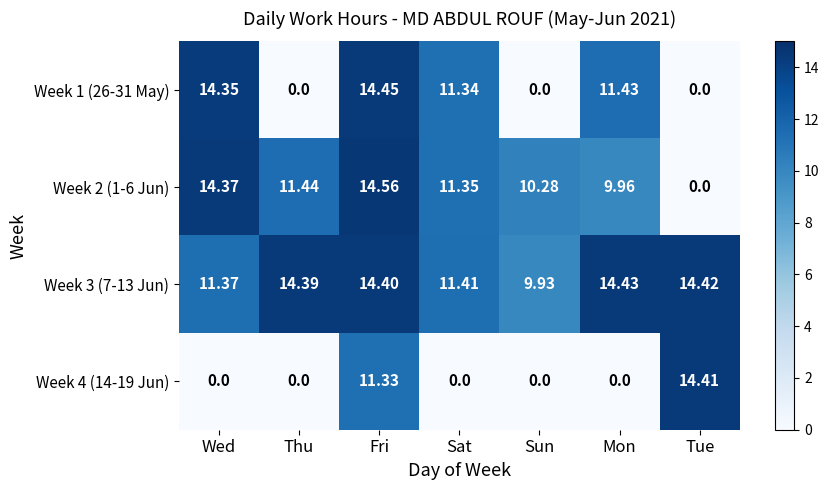

At Wed, list the series in order from smallest to largest.

Week 4 (14-19 Jun), Week 3 (7-13 Jun), Week 1 (26-31 May), Week 2 (1-6 Jun)